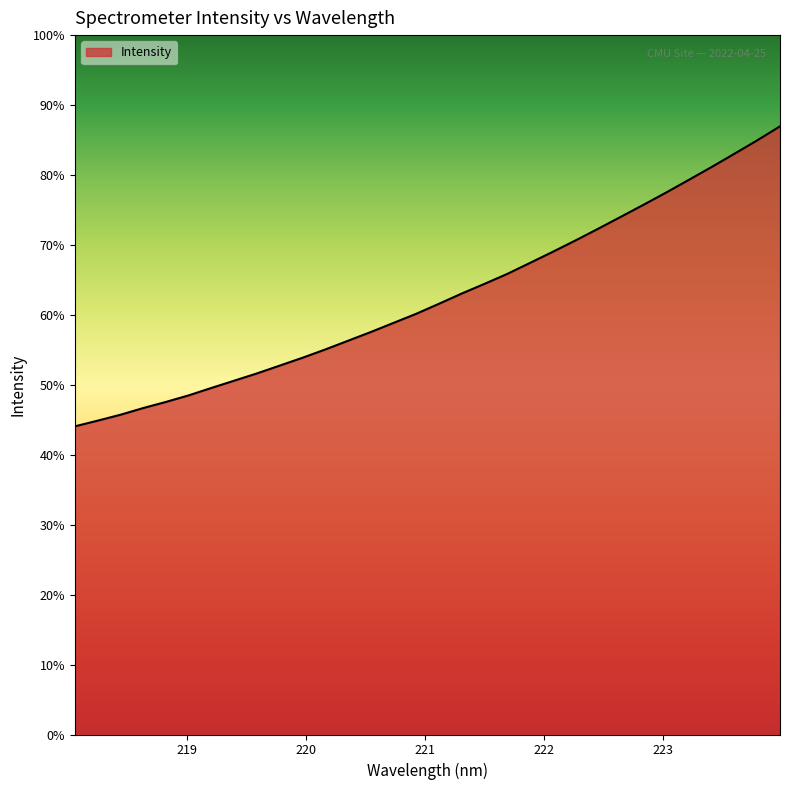

Does the chart have visible grid lines?

No